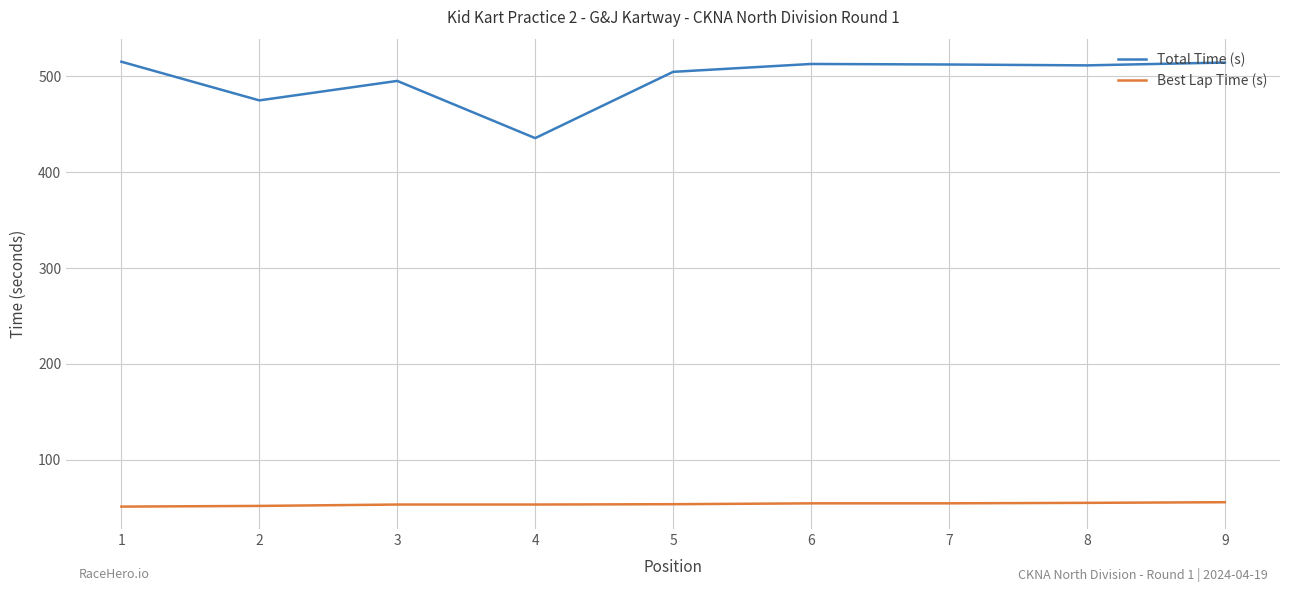

What are all the series names shown in the legend?

Total Time (s), Best Lap Time (s)